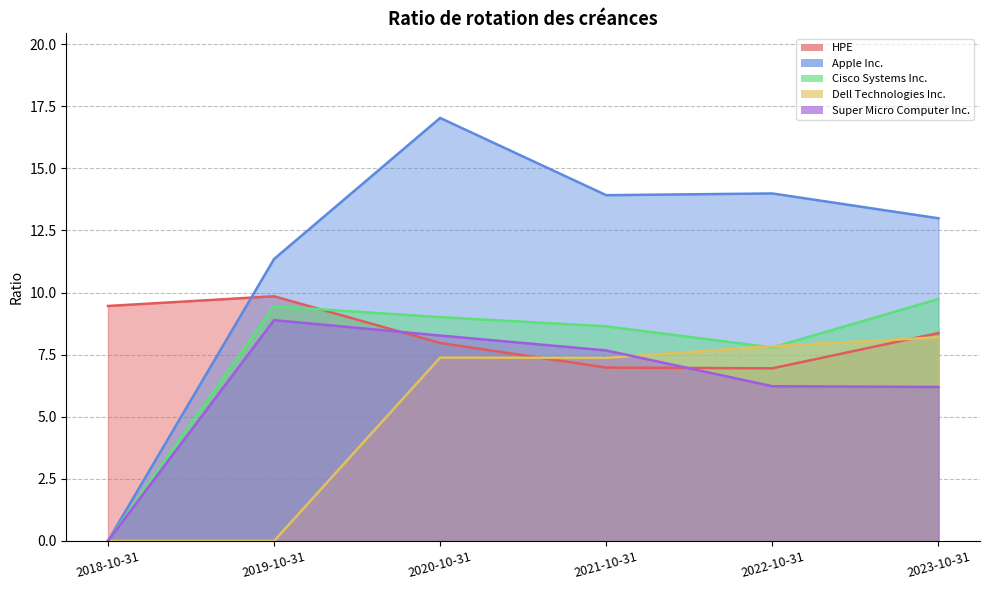

Where is Super Micro Computer Inc. nearest to the value 4?

2023-10-31